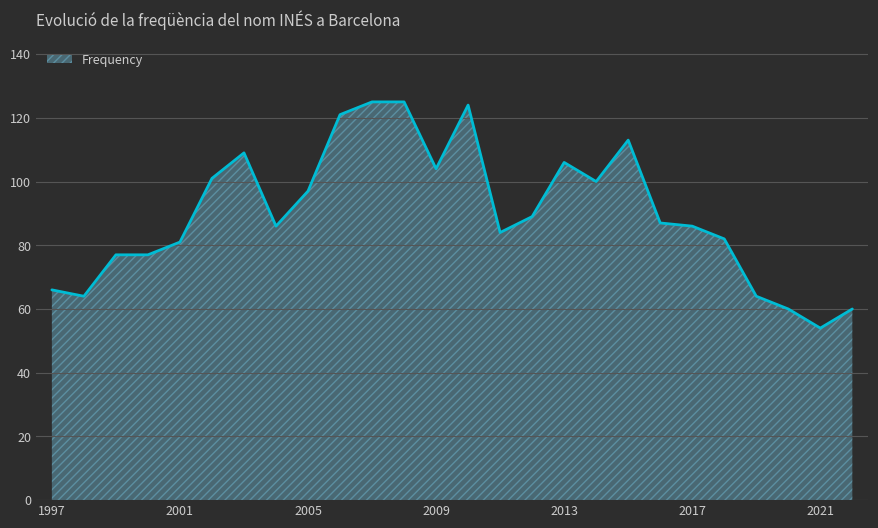

What is the greatest value displayed?

125